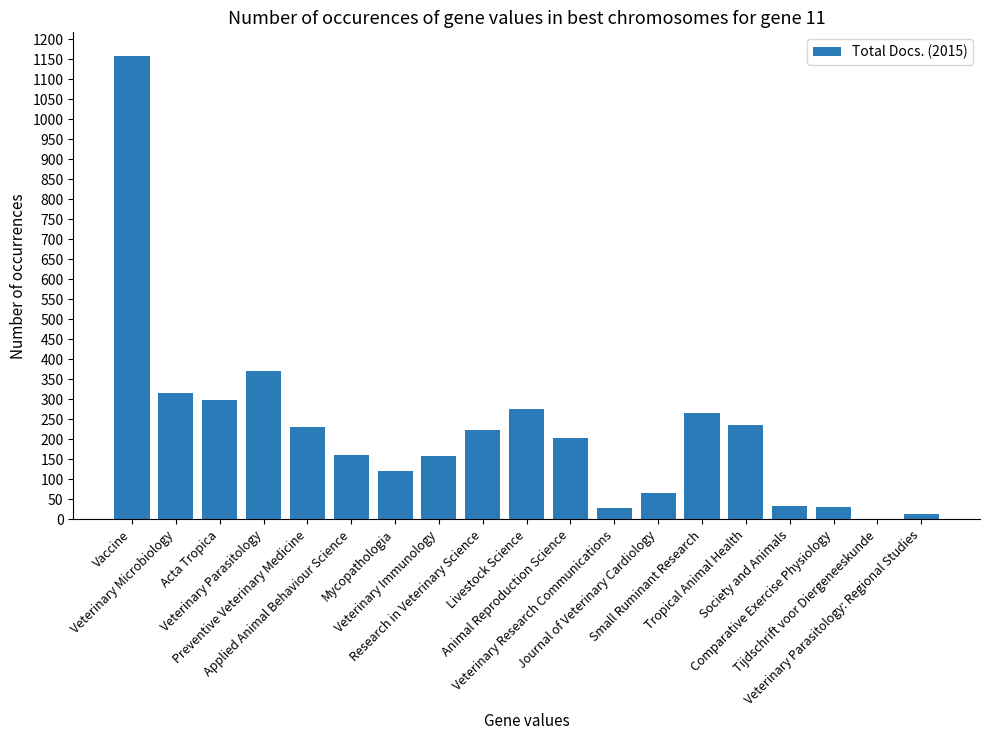

What is the maximum value shown in the chart?

1159